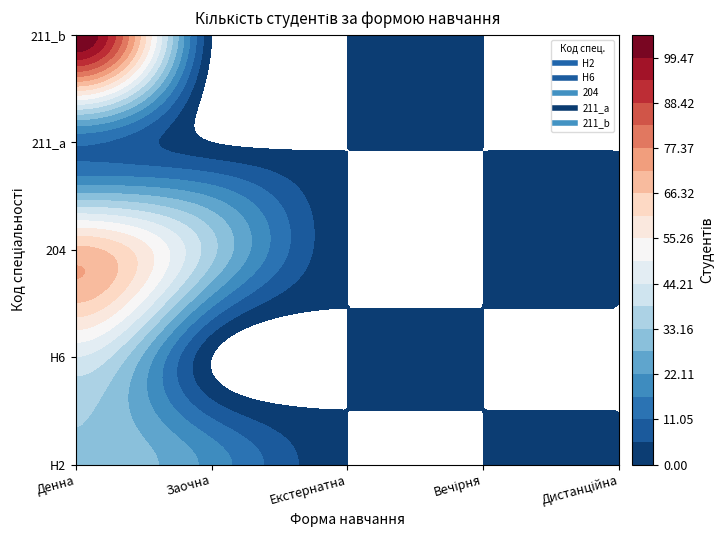

Rank the series at 1 from highest to lowest value.

204, H2, H6, 211_a, 211_b